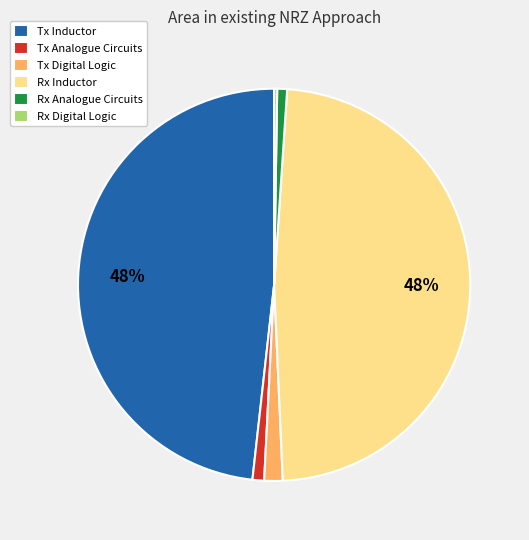

Combined, do Tx Inductor and Rx Inductor account for over 50%?

Yes